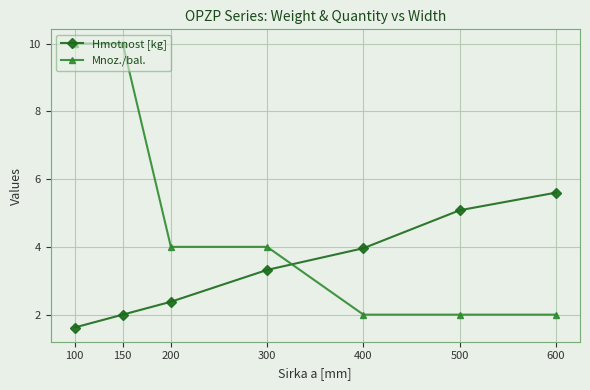

What value does the Mnoz./bal. series have at 100?

10.0